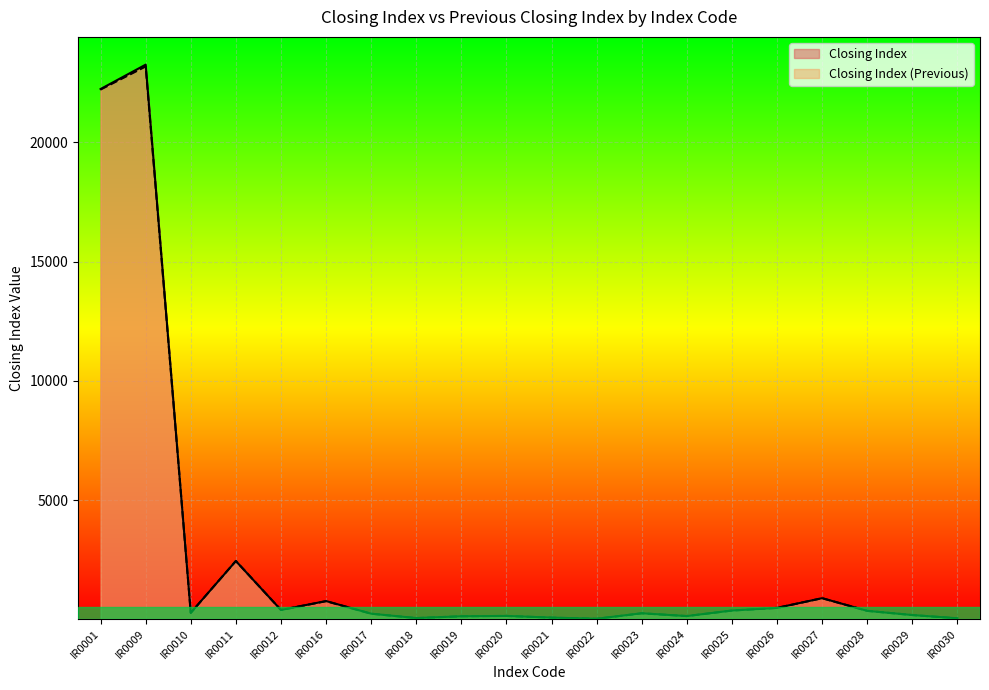

Which series changed the most between IR0016 and IR0029?

Closing Index